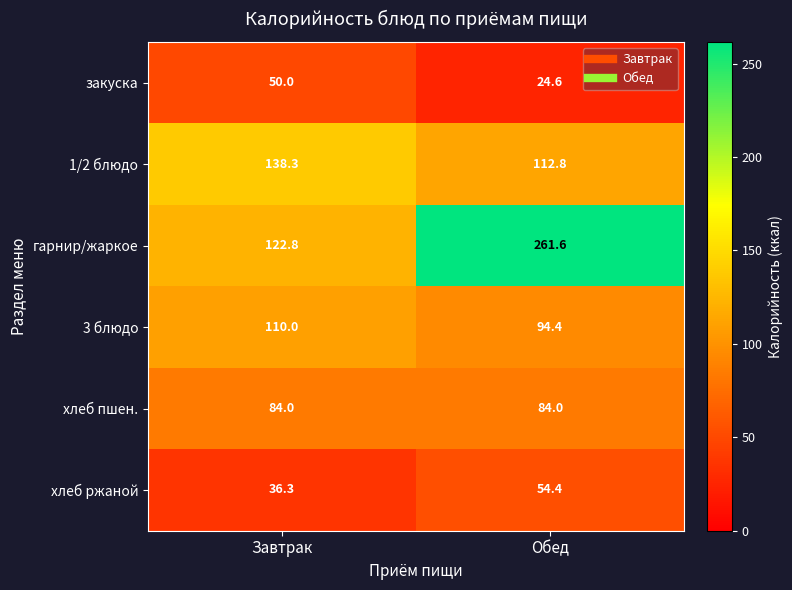

Where does the 1/2 блюдо series first go above 138?

Завтрак